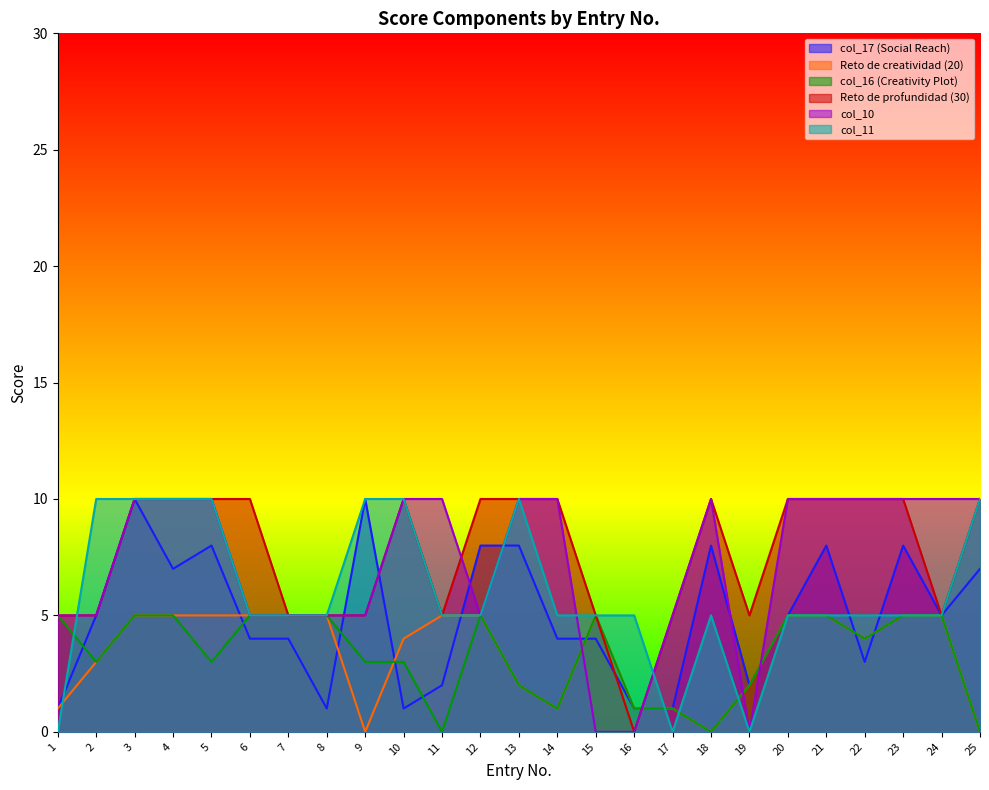

In col_10, how many points are lower than both neighbors (excluding endpoints)?

2